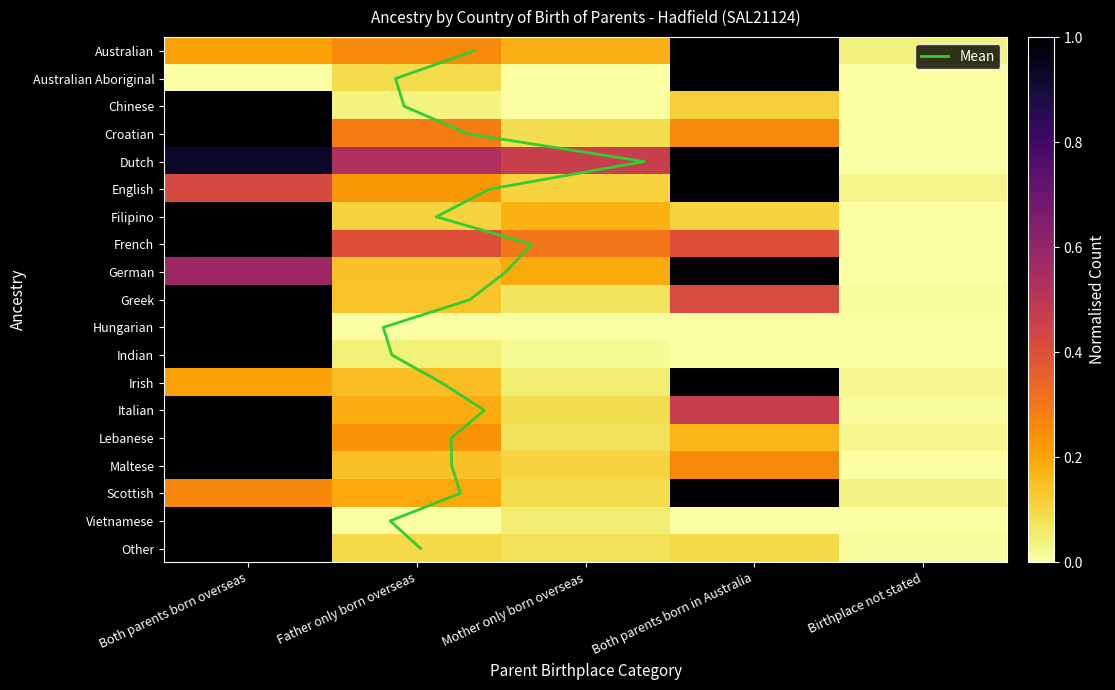

How many data points does each series have?

5